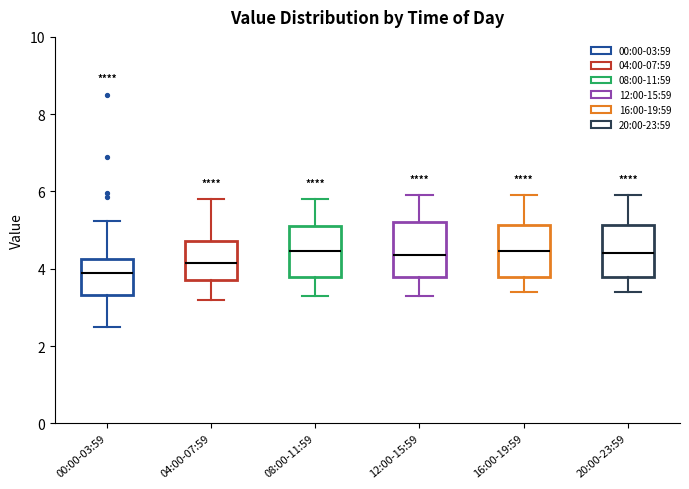

Where does the lower whisker of the box for 08:00-11:59 end on the y-axis? The values are not printed on the chart, so give them approximately, as read against the axis.

3.4